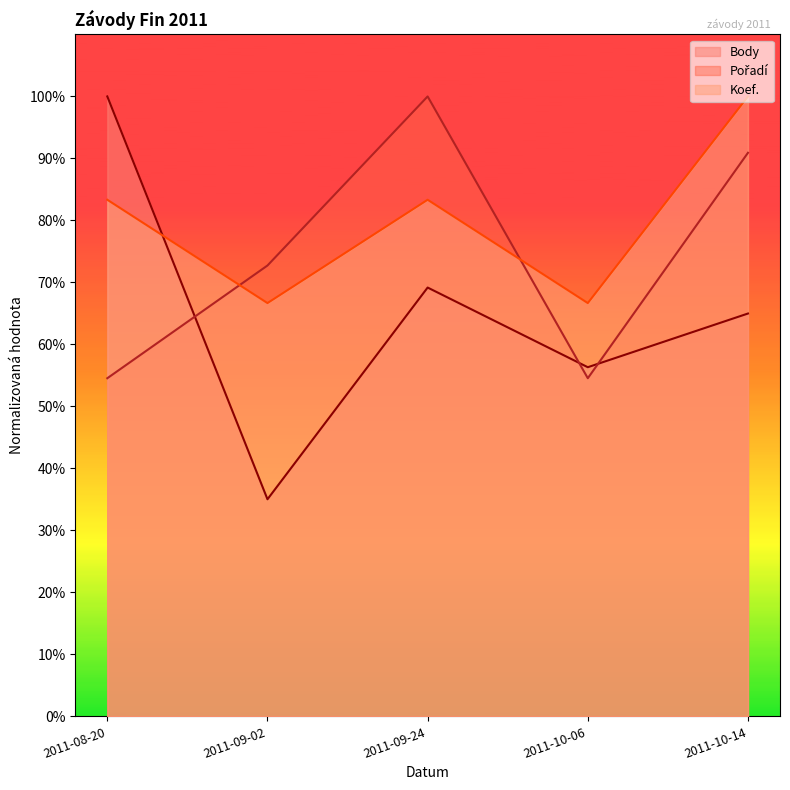

At which category is the sum across all series the highest?

2011-10-14